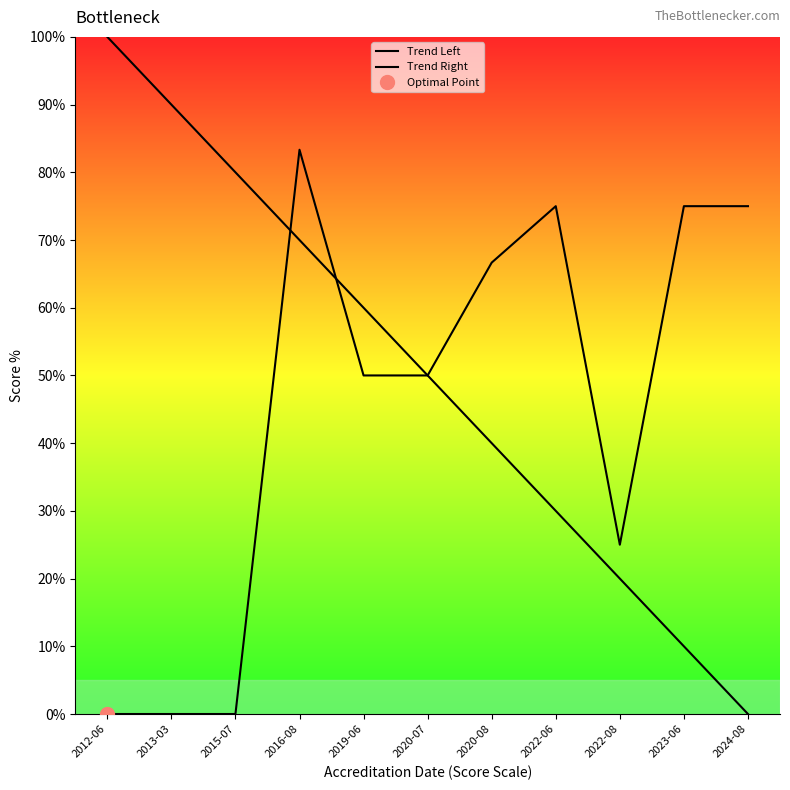

Is the value of Trend Right at 2012-06 greater than the value of Trend Left at 2022-08?

No